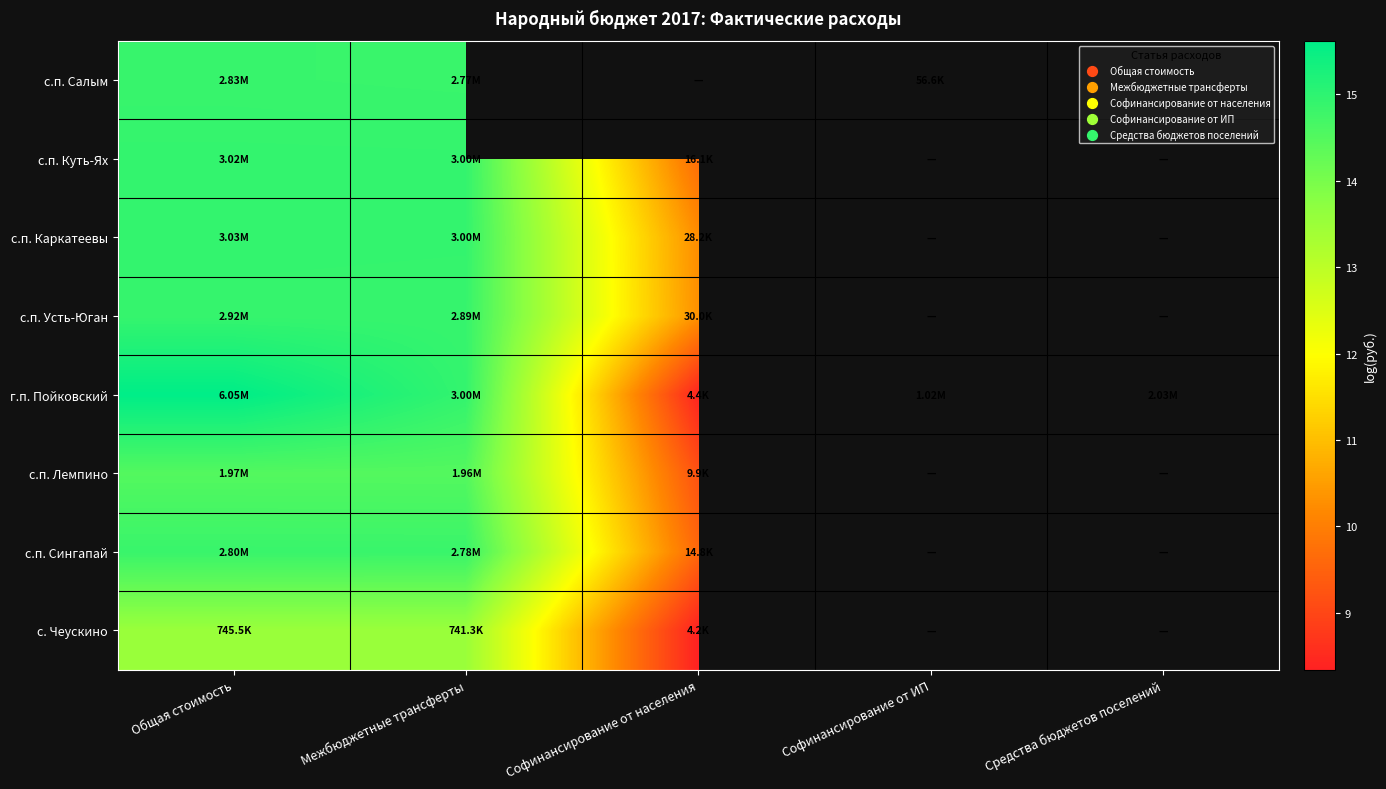

What is the highest value of the с.п. Куть-Ях series?

14.9